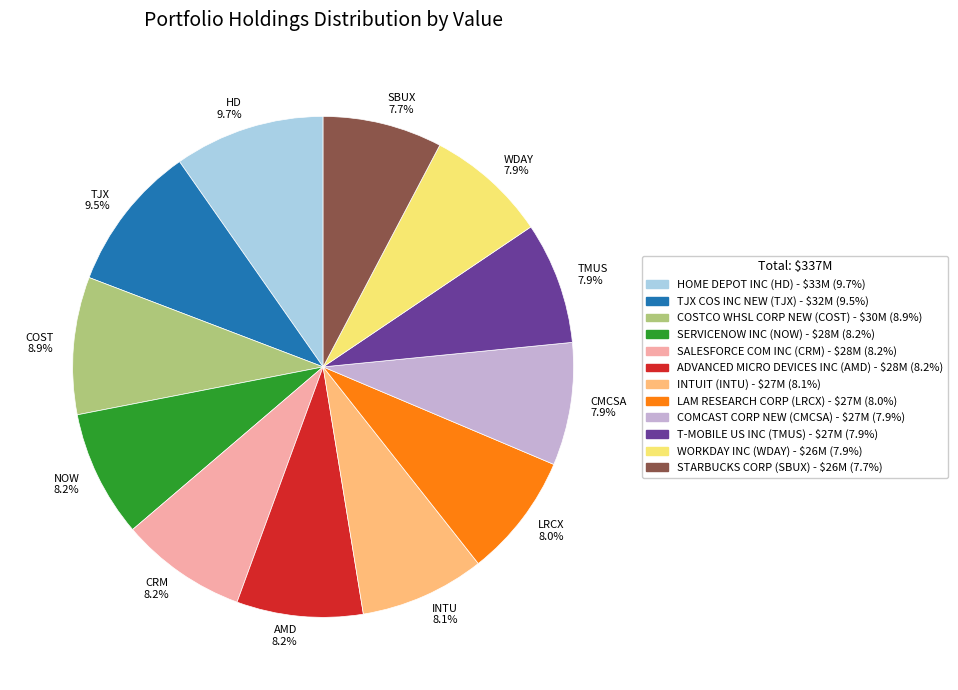

Is it true that INTUIT is 2% of the pie?

False